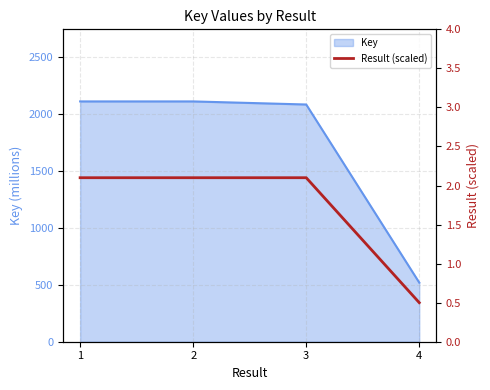

Which label corresponds to the smallest value in the chart?

4